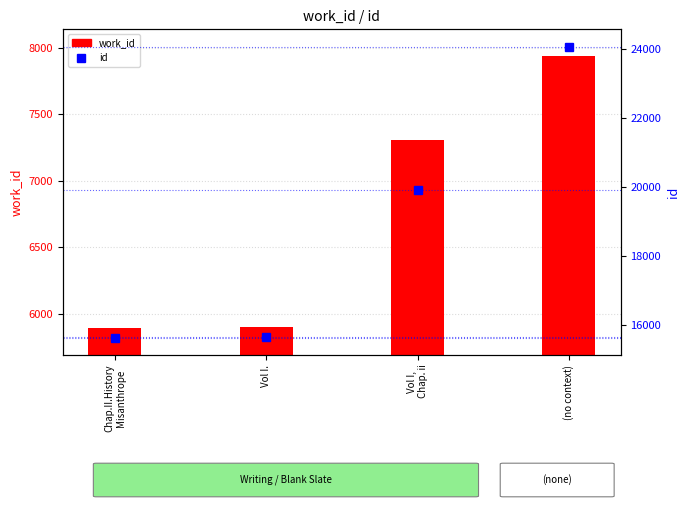

Reading left to right, list all the values displayed in this chart.

work_id: Chap.II.History
Misanthrope=5893	Vol I.=5902	Vol I,
Chap. ii=7307	(no context)=7937
id: Chap.II.History
Misanthrope=15647	Vol I.=15669	Vol I,
Chap. ii=19906	(no context)=24054